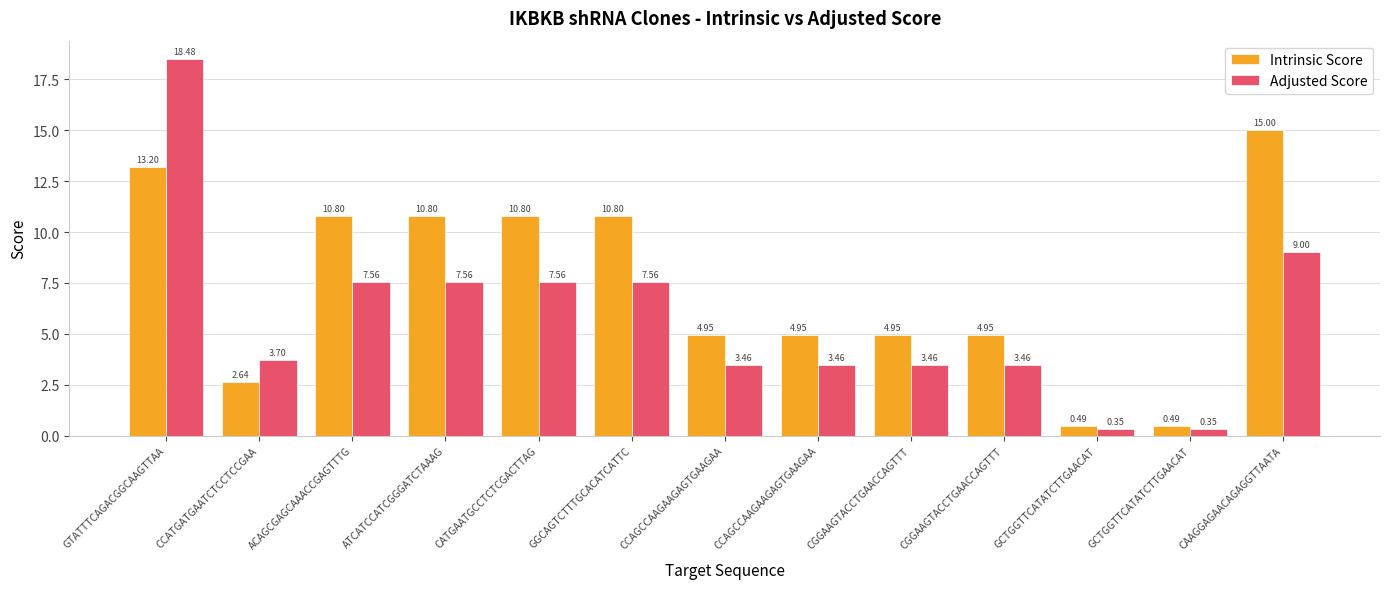

How many groups of bars are there?

13